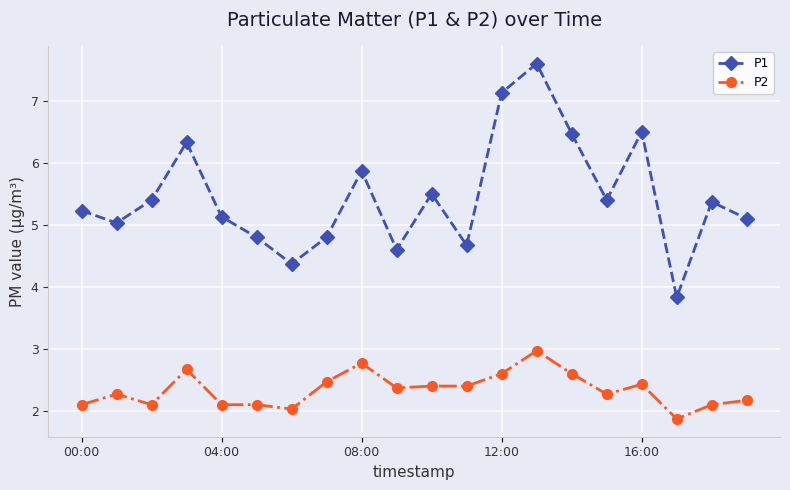

Does the chart display data point markers on the line(s)?

Yes